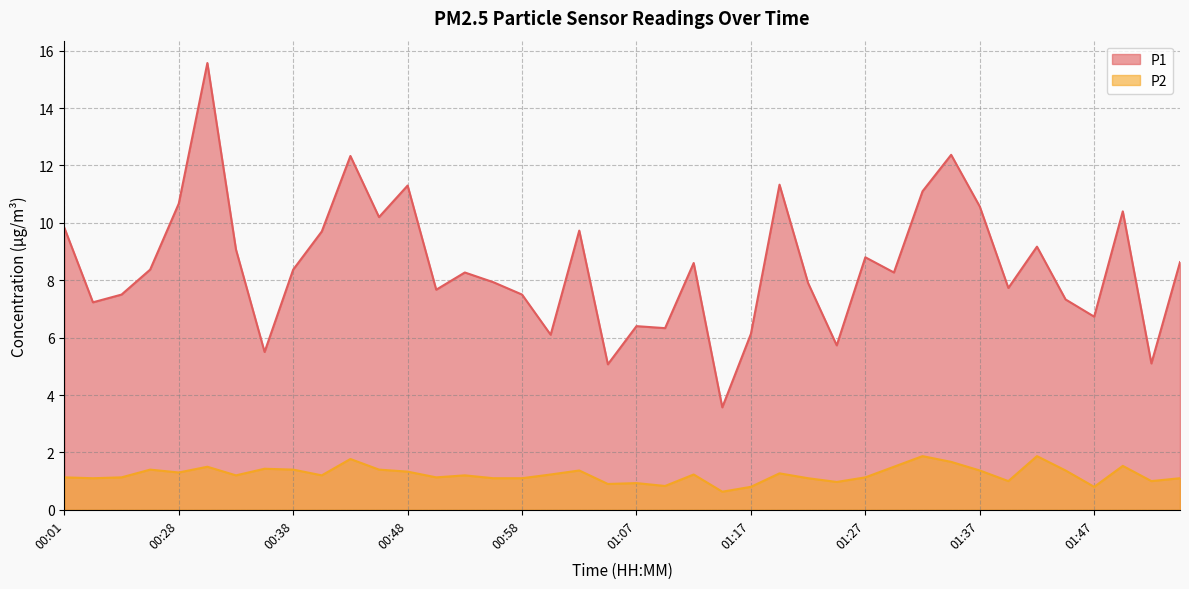

Rank the categories by P1 value from highest to lowest.

00:31, 01:34, 00:43, 01:20, 00:48, 01:32, 00:28, 01:37, 01:49, 00:45, 00:01, 01:02, 00:40, 01:42, 00:33, 01:27, 01:54, 01:12, 00:26, 00:38, 00:53, 01:30, 00:55, 01:22, 01:39, 00:50, 00:23, 00:58, 01:44, 00:04, 01:47, 01:07, 01:10, 01:17, 01:00, 01:25, 00:35, 01:52, 01:05, 01:15